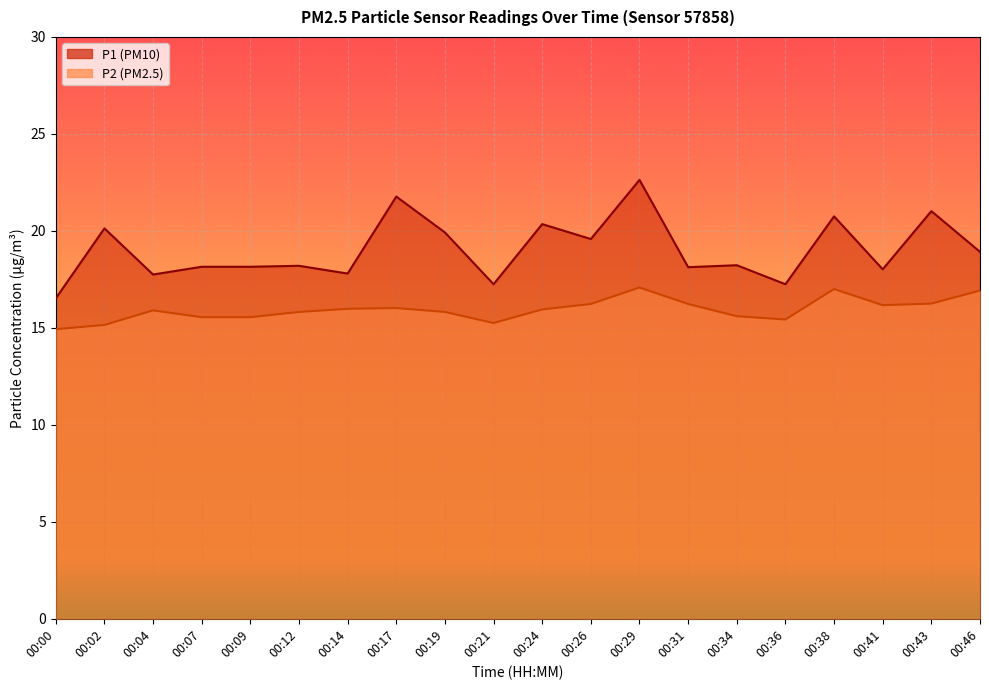

What is the value of the P1 point at the 17th from the left?

20.8